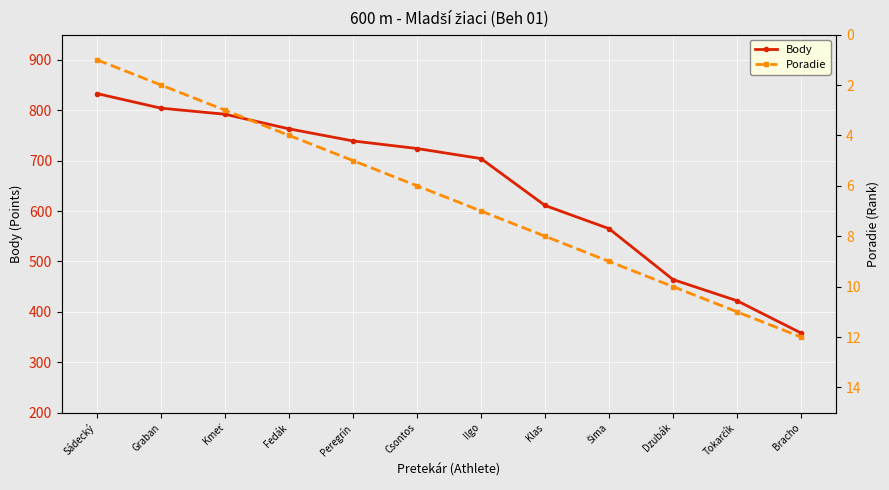

What is the label of the 1st point from the right?

Bracho